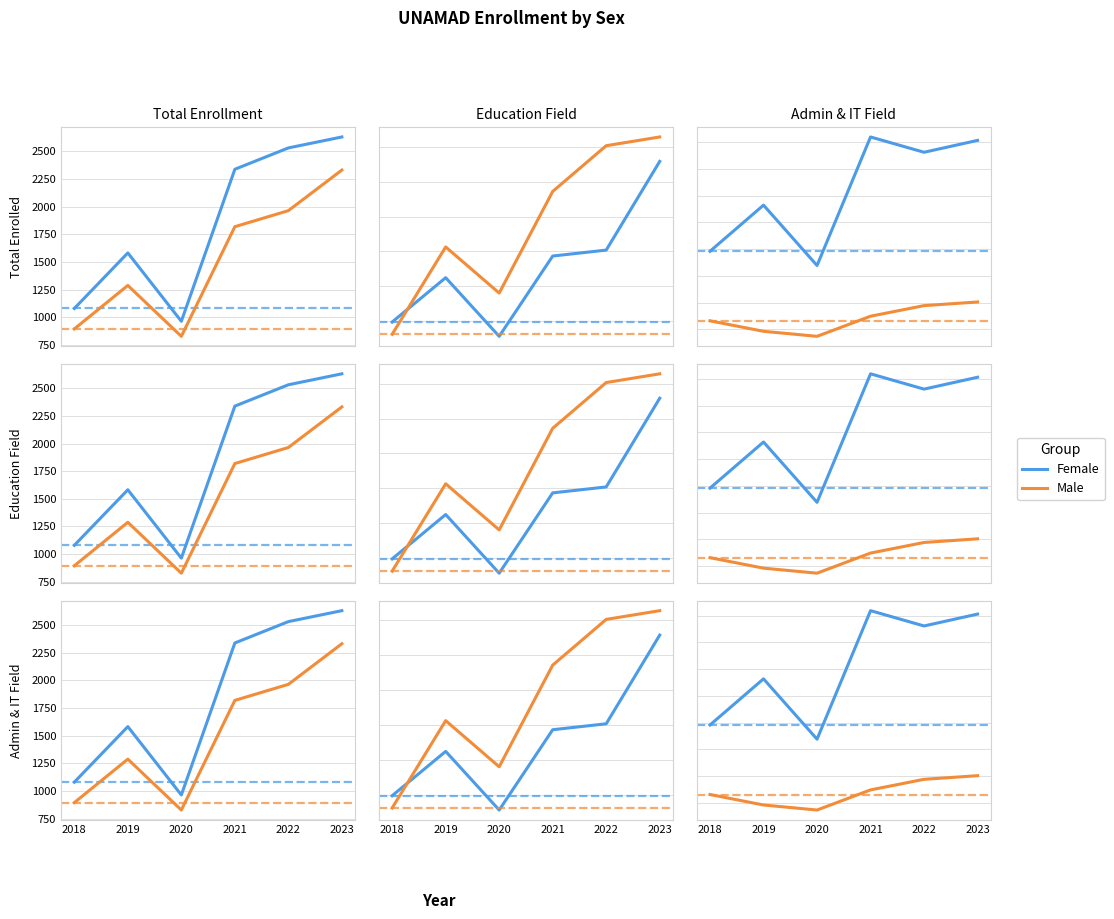

What is the sum of all MASCULINO values?

9125